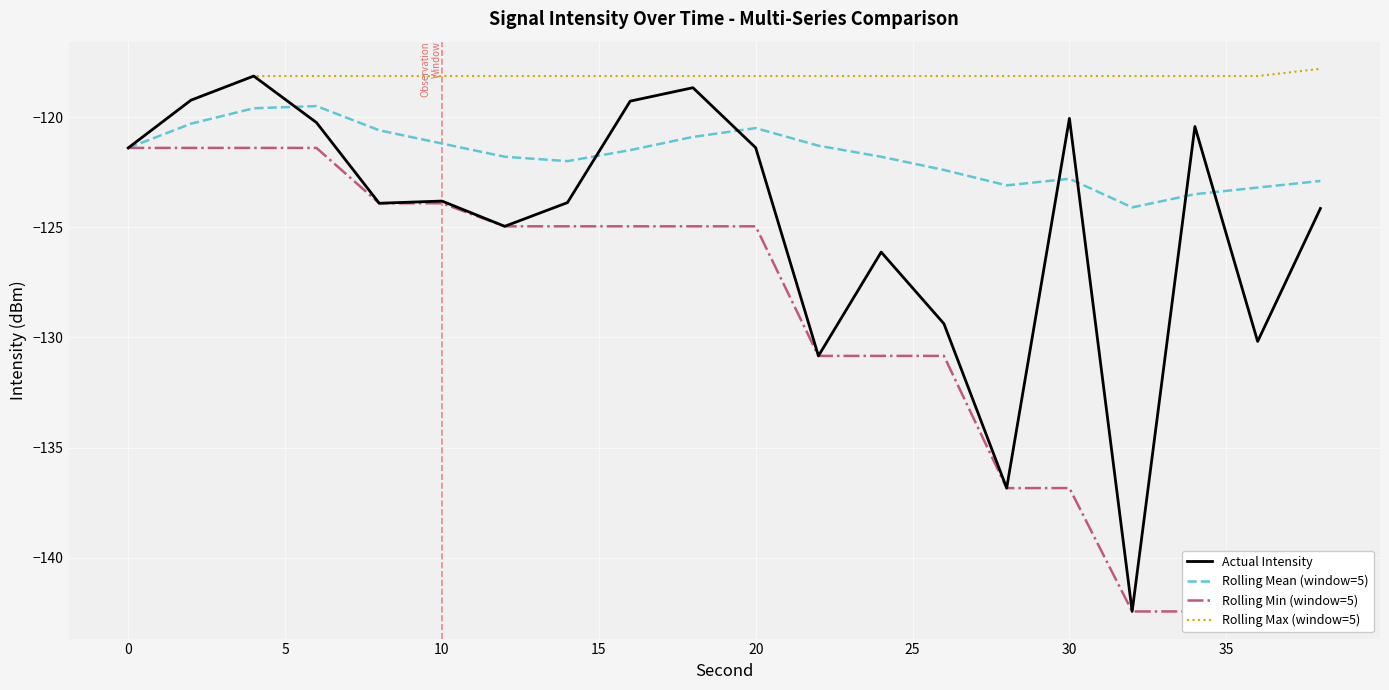

The Rolling Max (window=5) series shows -121.4 at 0. True or false?

True